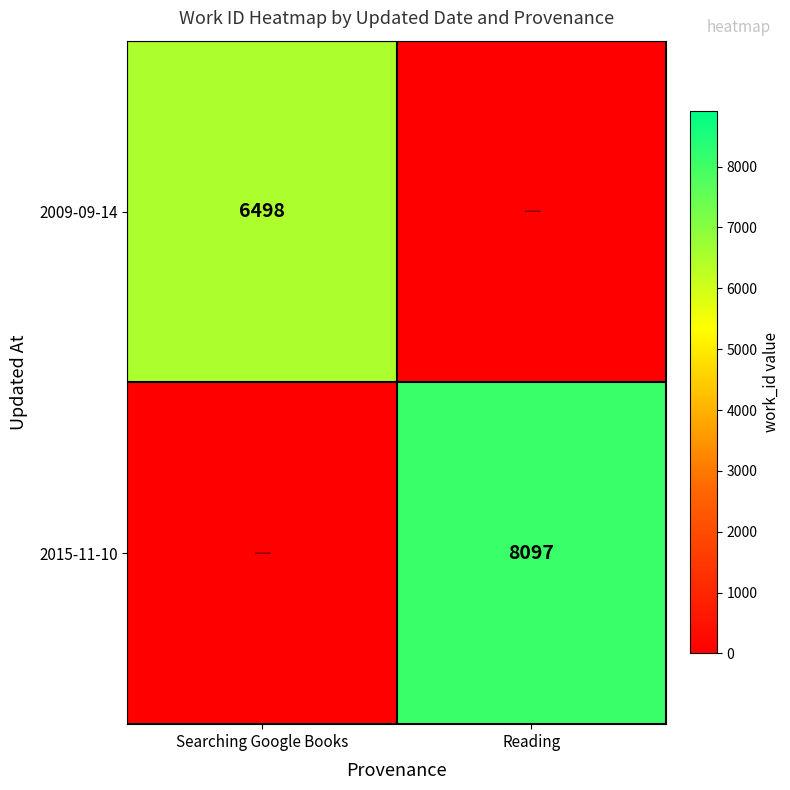

Is the value of 2009-09-14 at Searching Google Books greater than the value of 2015-11-10 at Reading?

No